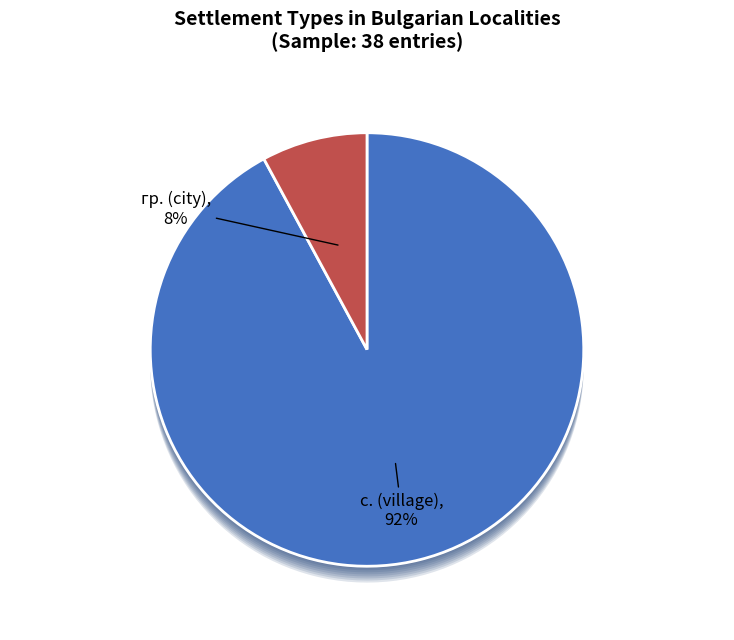

To the nearest percent, what is the combined percentage of гр. and с.?

100%